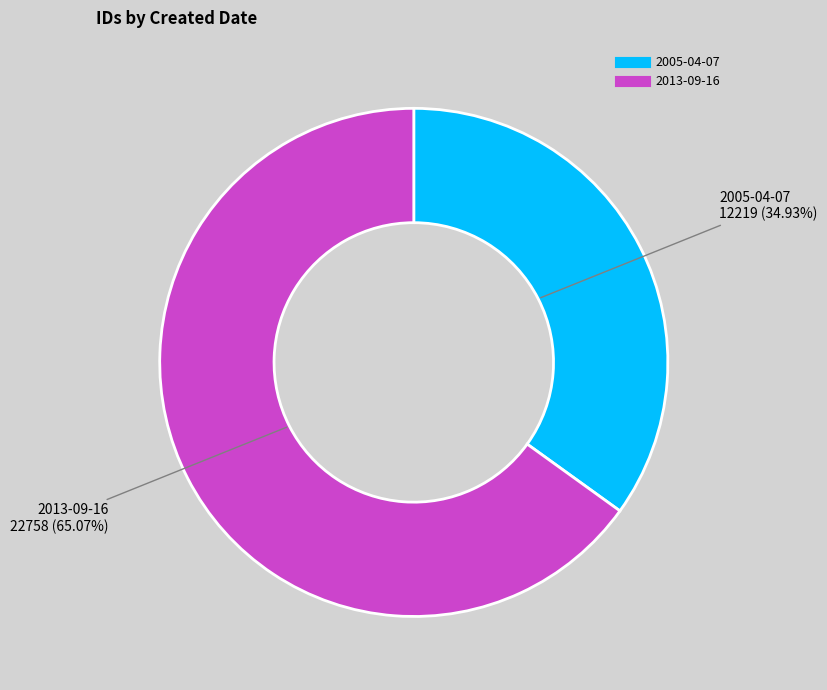

What is the majority slice?

2013-09-16